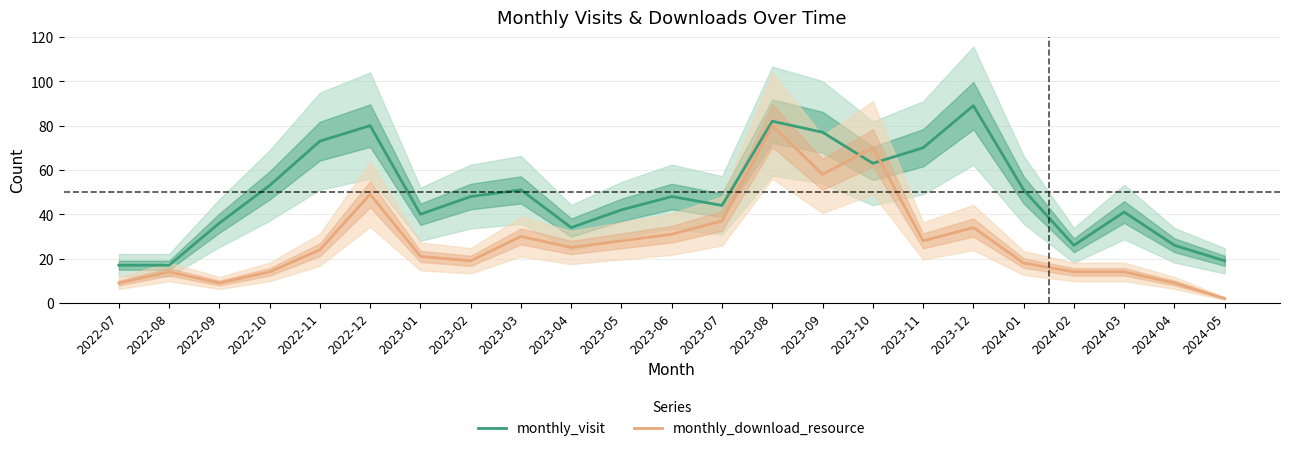

What is the smallest value displayed?

2